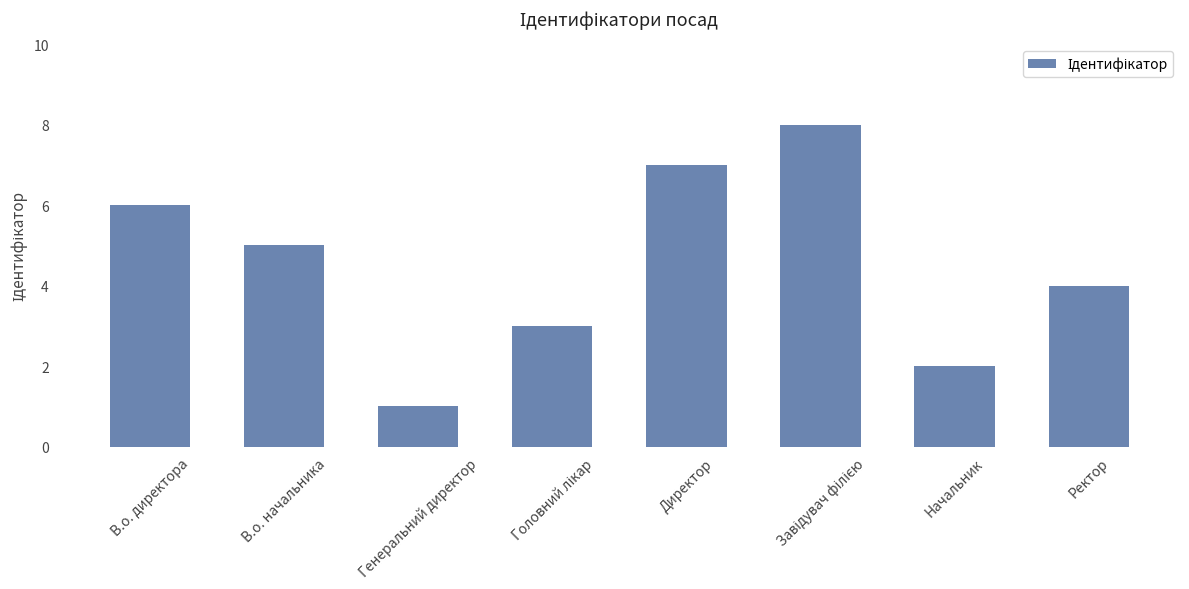

Between В.о. начальника and В.о. директора, which is larger?

В.о. директора